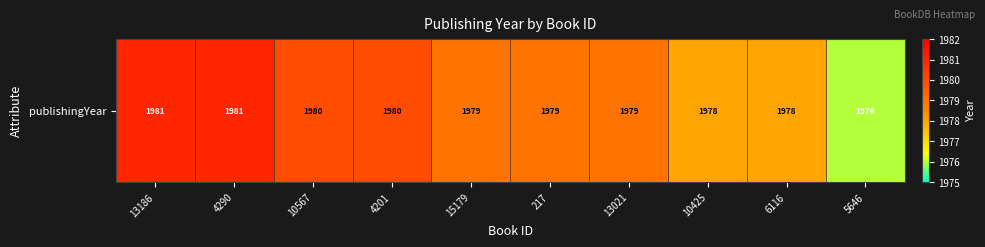

What is the average value?

1979